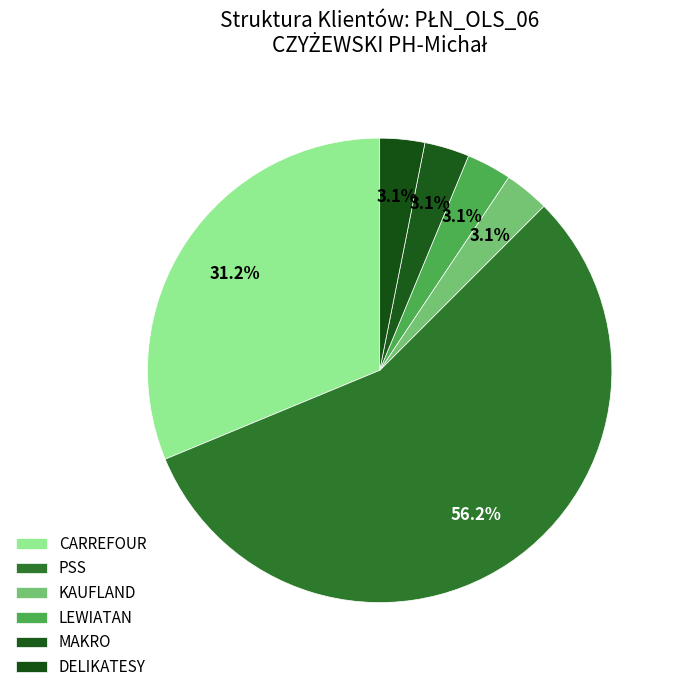

Is PSS the majority of the pie?

Yes